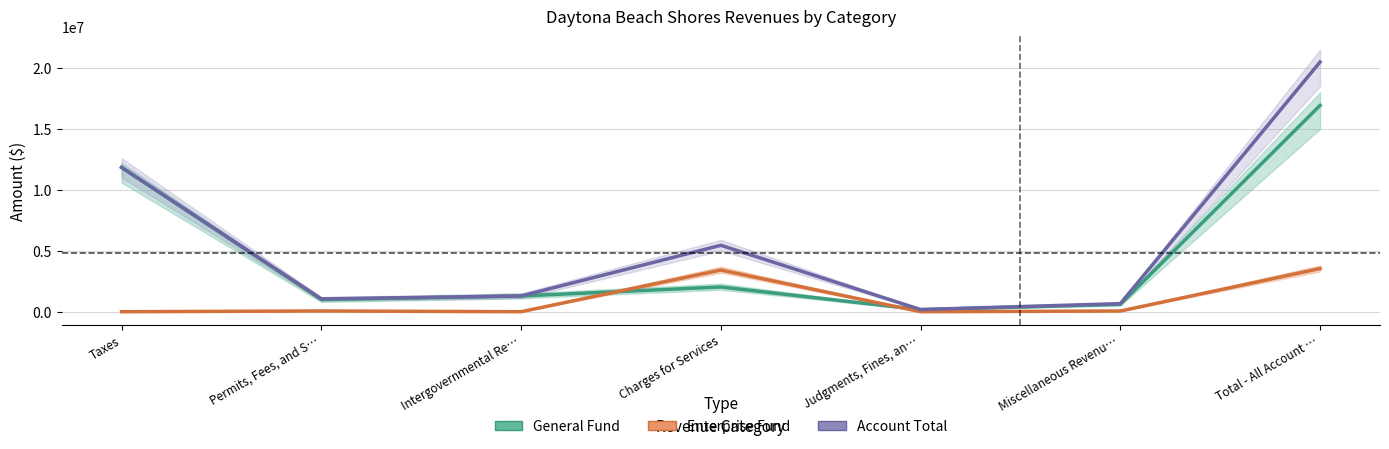

In Enterprise Fund, how many points are lower than both neighbors (excluding endpoints)?

2